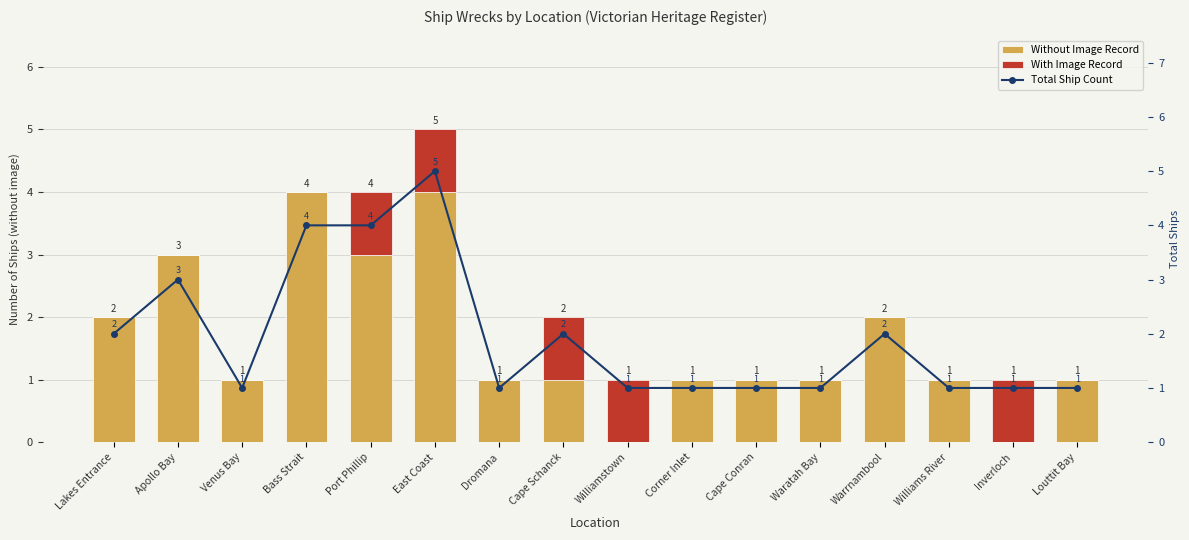

Rank the series at Lakes Entrance from highest to lowest value.

Without Image Record, Total Ship Count, With Image Record